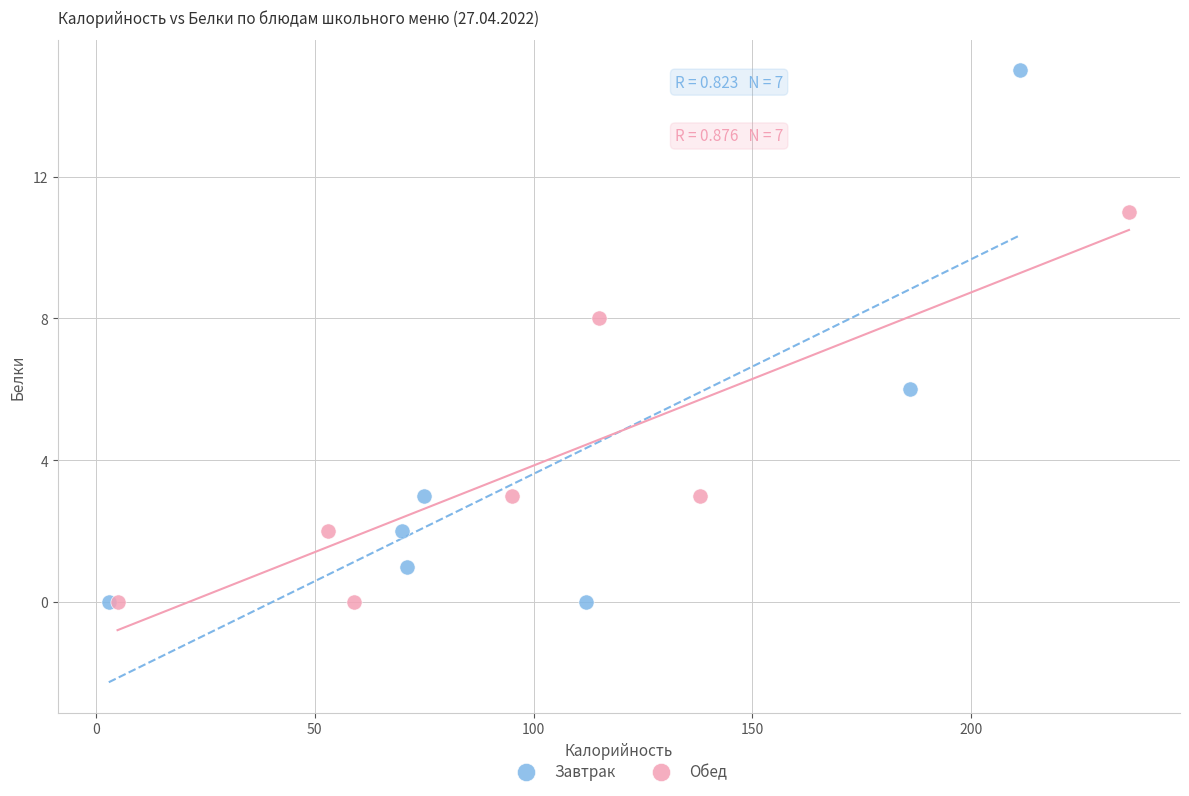

Which series reaches the maximum Y coordinate?

Завтрак